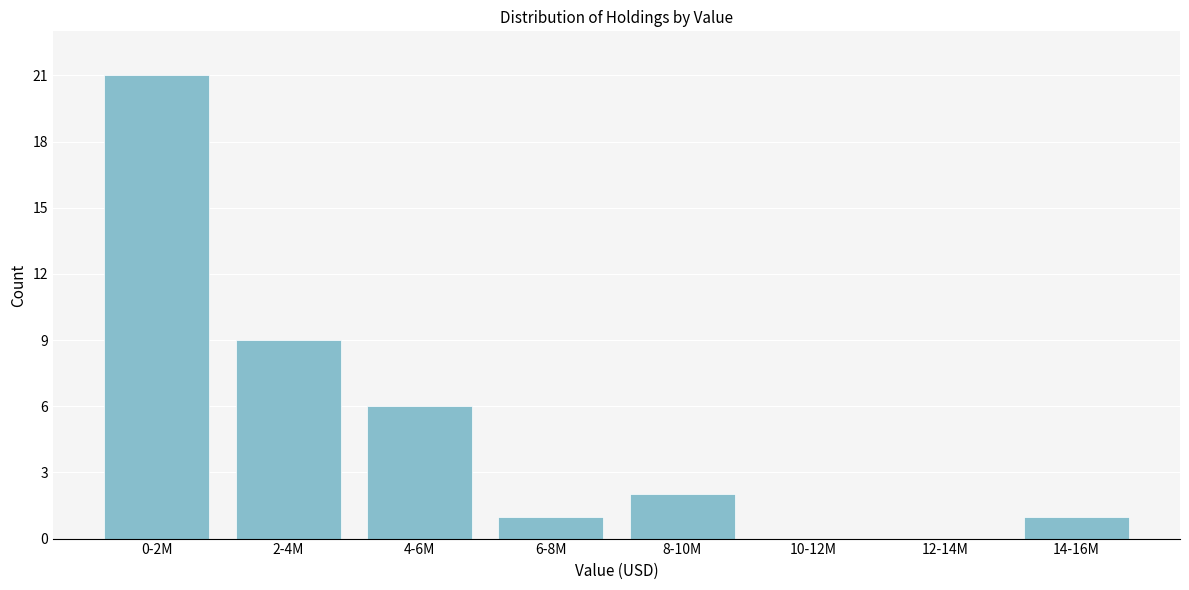

Reading left to right, transcribe all the data shown in this chart.

0-2M=21	2-4M=9	4-6M=6	6-8M=1	8-10M=2	10-12M=0	12-14M=0	14-16M=1